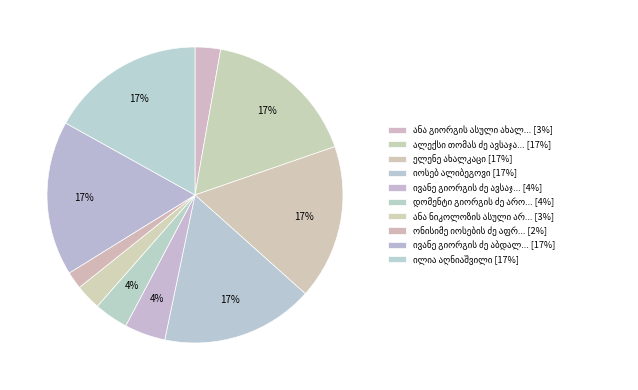

How many slices are in this pie chart?

10